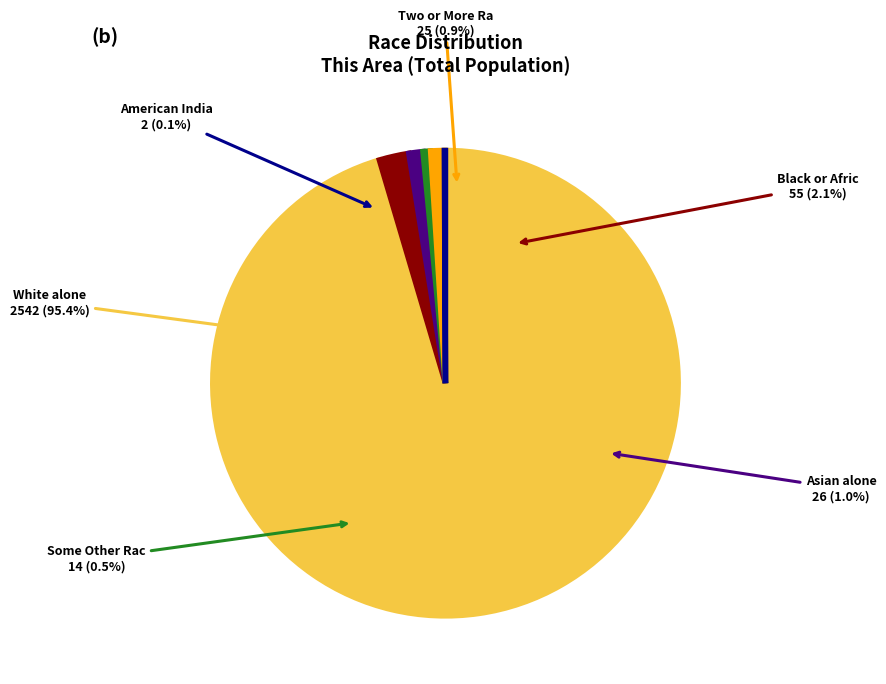

To the nearest percent, what is the combined percentage of Some Other Race alone and American Indian and Alaska Native?

1%